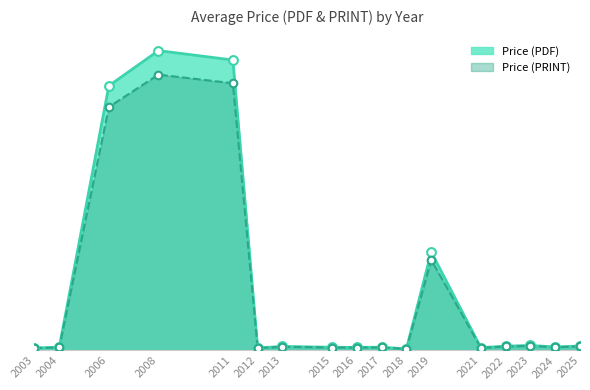

What is the total value across all series at 2016?

264.0